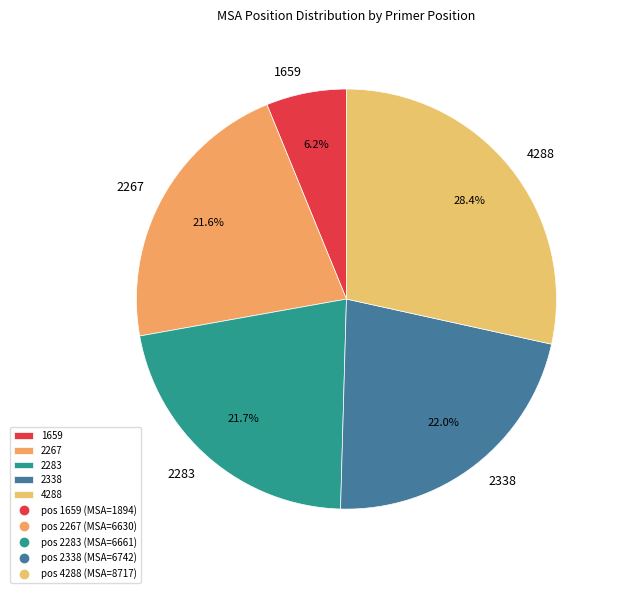

Is the sum of 2338 and 1659 greater than half?

No